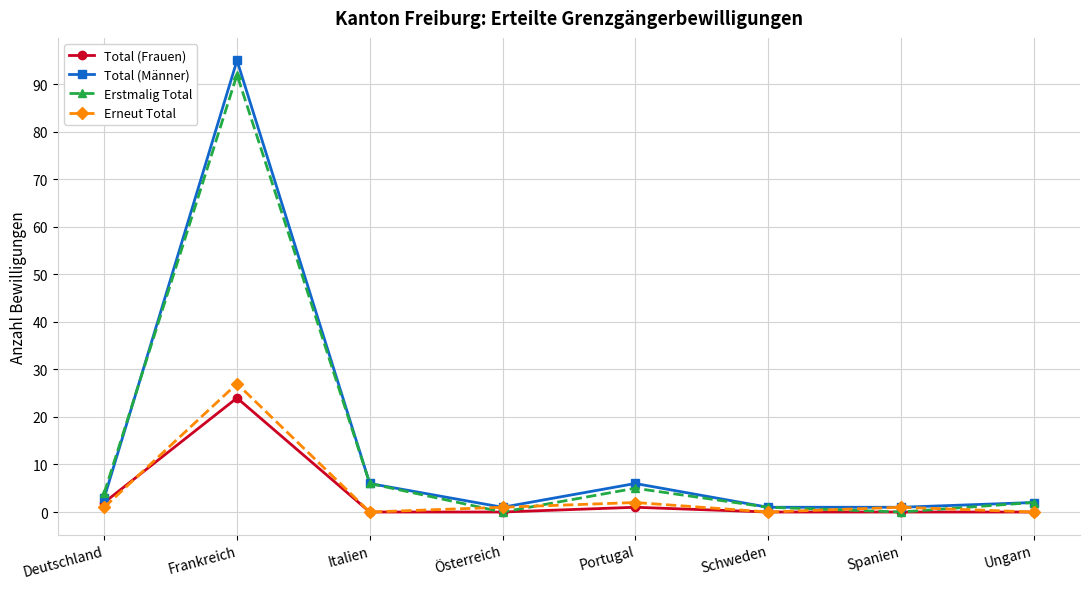

In Total (Männer), how many points are higher than both neighbors (excluding endpoints)?

2